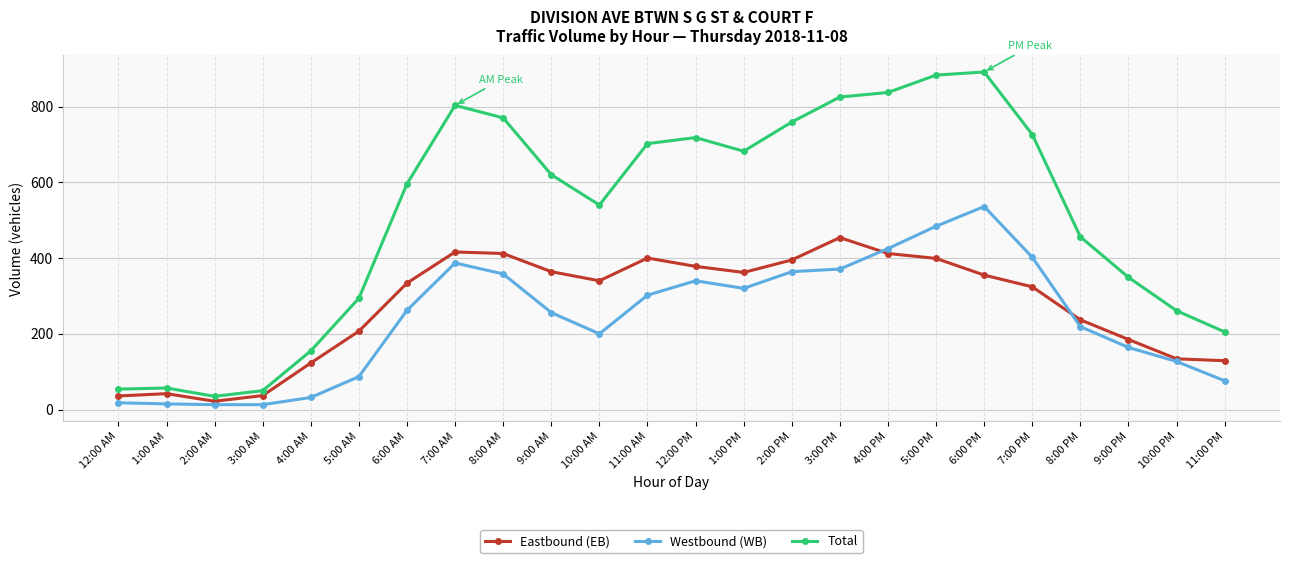

At which label is Westbound (WB) closest to 274?

6:00 AM